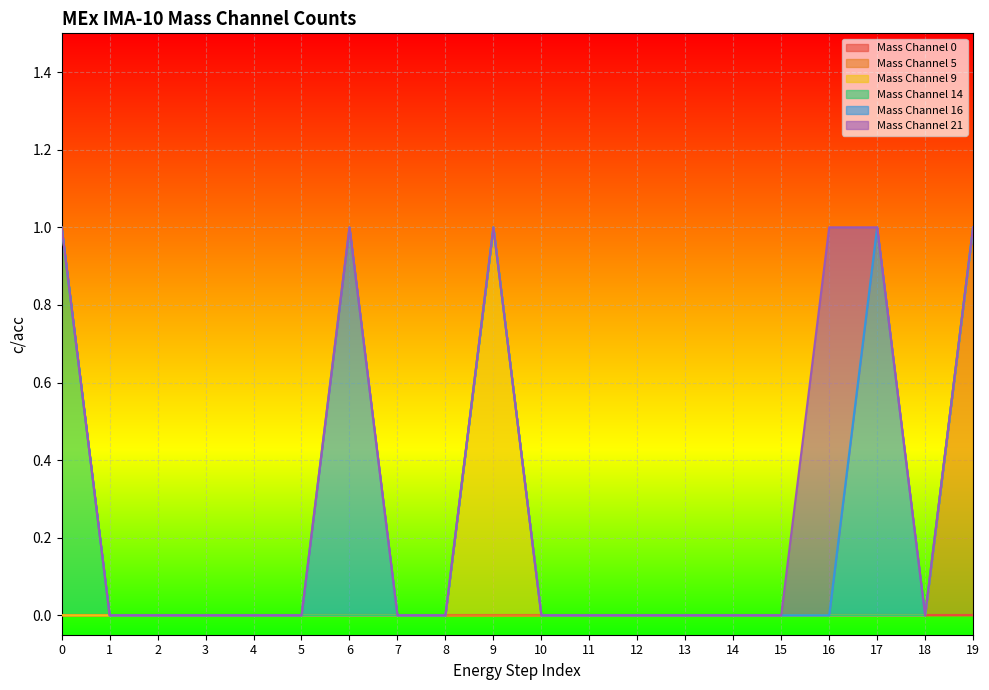

Is the value of Mass Channel 16 at 17 greater than the value of Mass Channel 14 at 12?

Yes